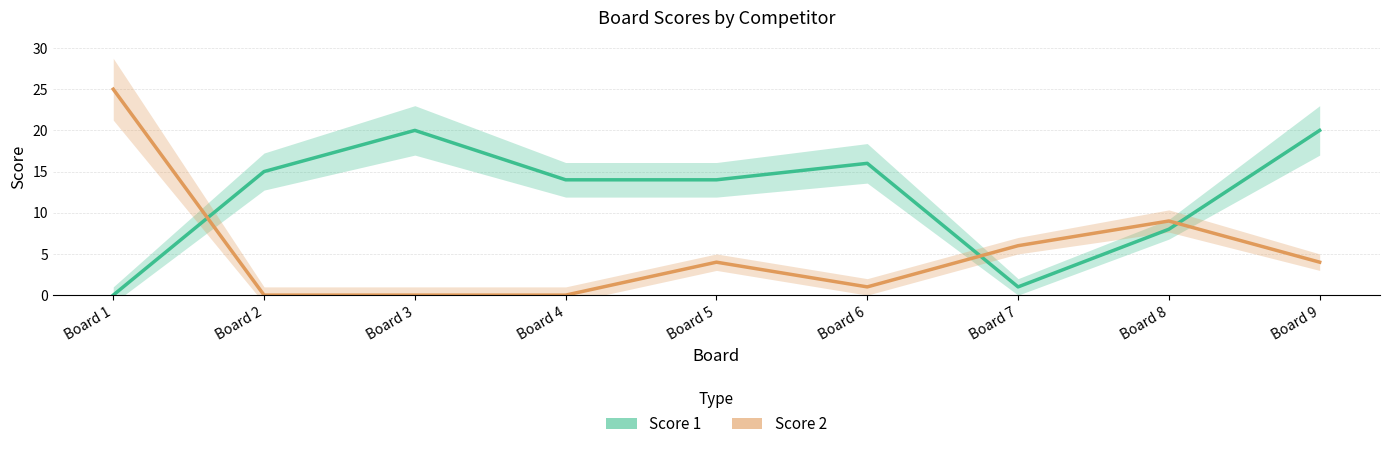

How many lines are shown in the chart?

2